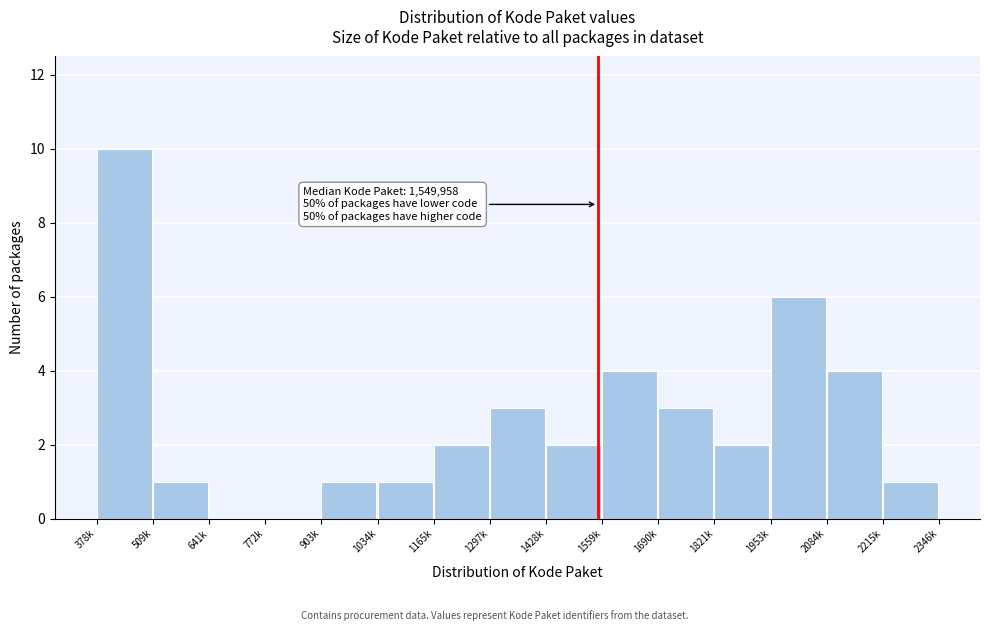

Reading left to right, extract all data points from this chart.

378k=10	509k=1	641k=0	772k=0	903k=1	1034k=1	1165k=2	1297k=3	1428k=2	1559k=4	1690k=3	1821k=2	1953k=6	2084k=4	2215k=1